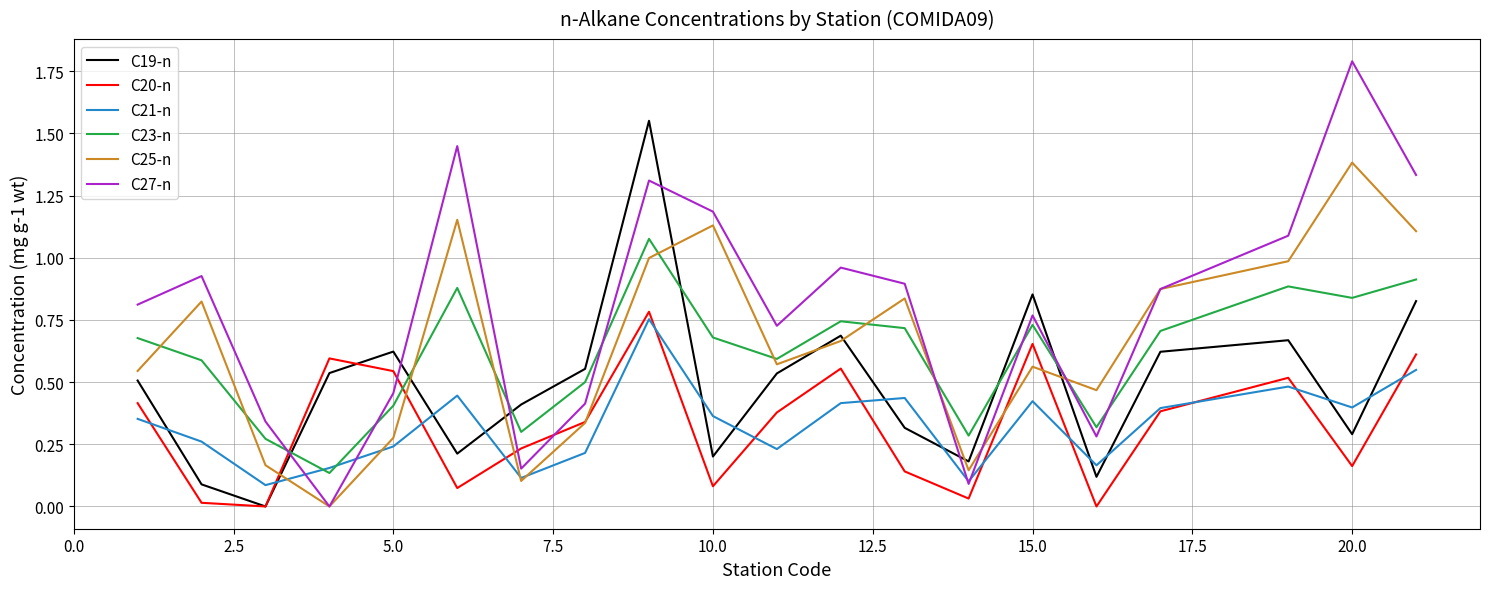

Which series has the largest range (max minus min)?

C27-n